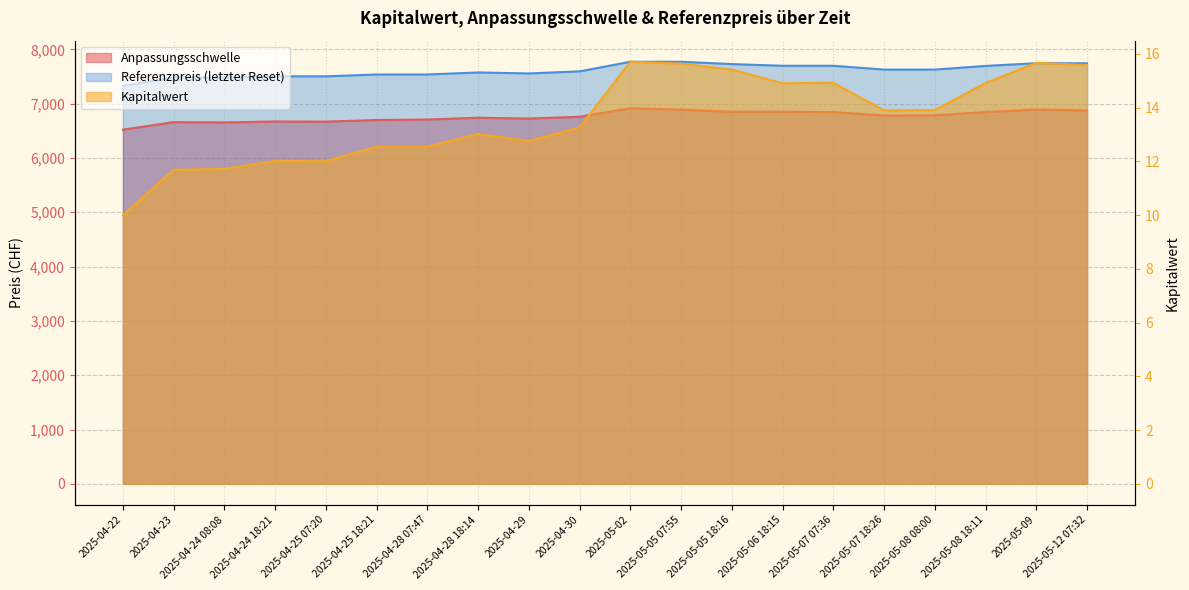

At which category does Referenzpreis reach its first local valley?

2025-04-29